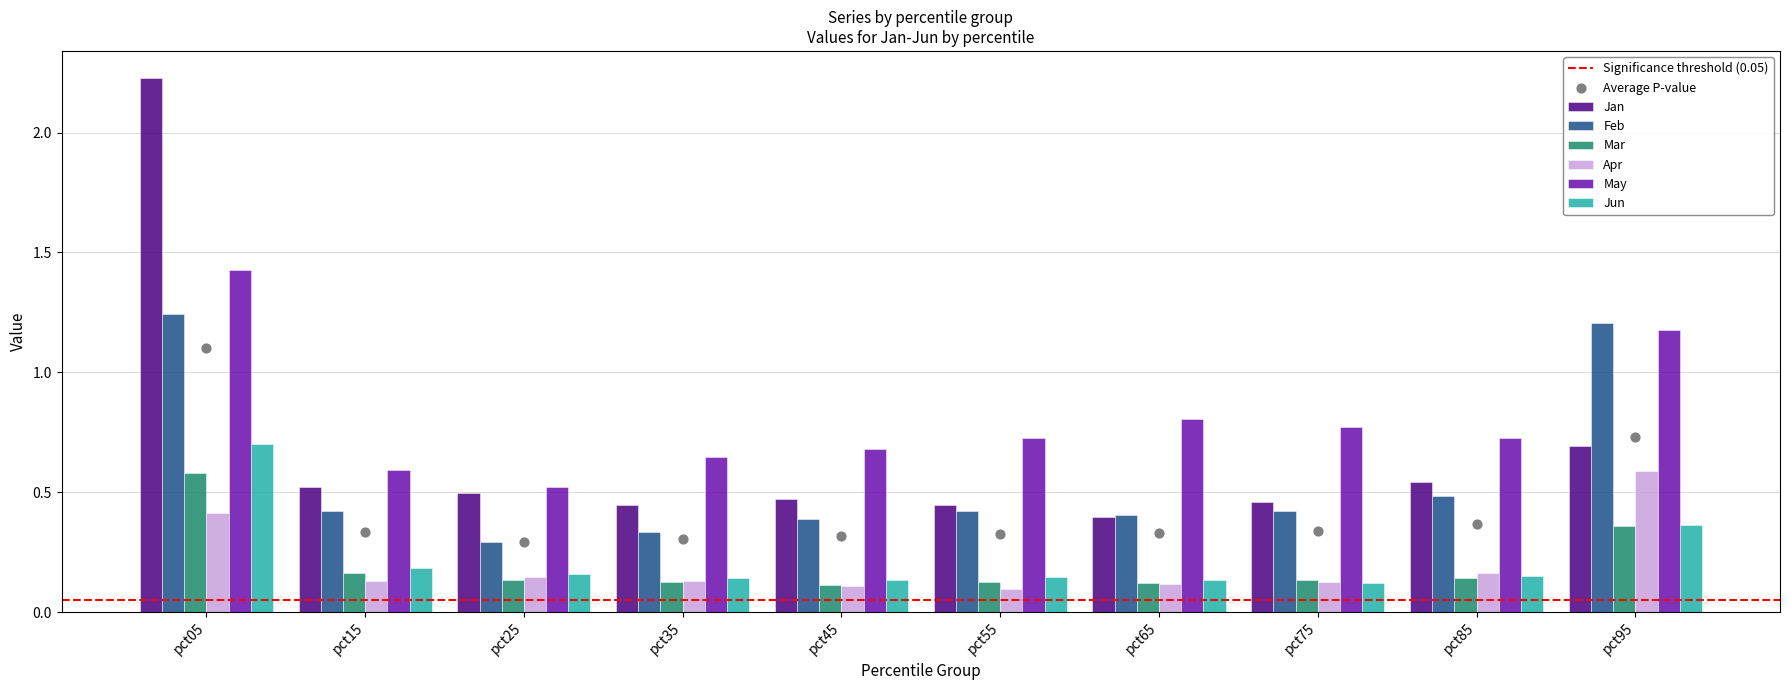

At which category is the sum across all series the highest?

pct05